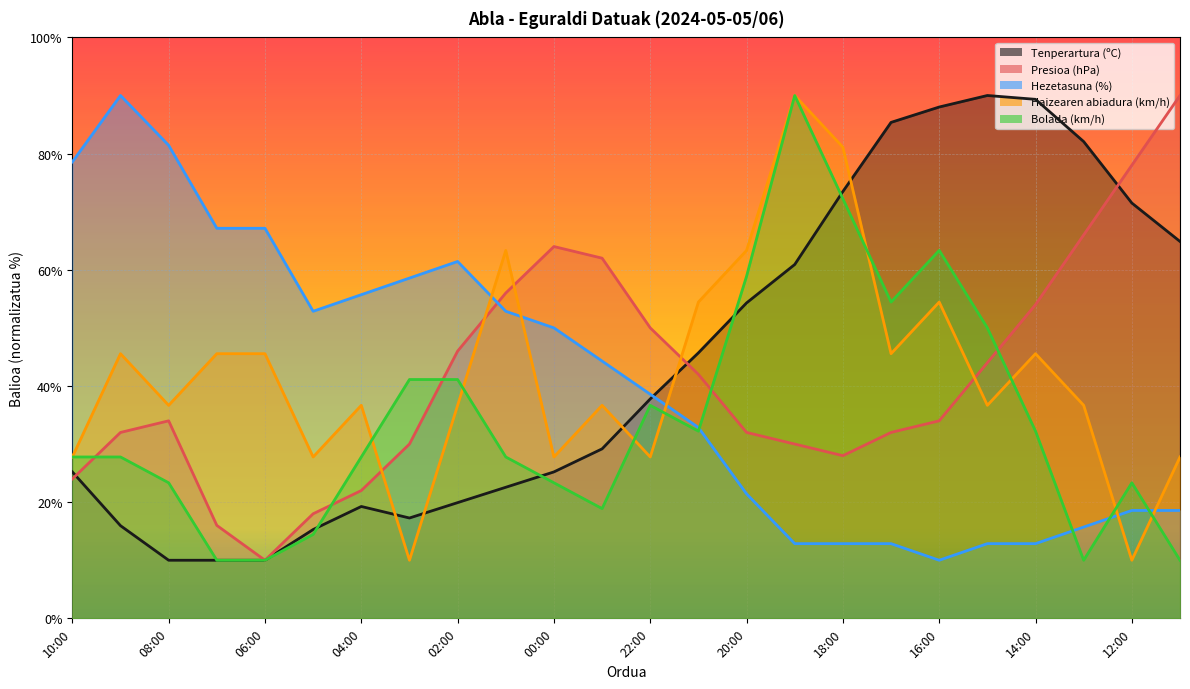

What is the smallest value displayed?

10.0